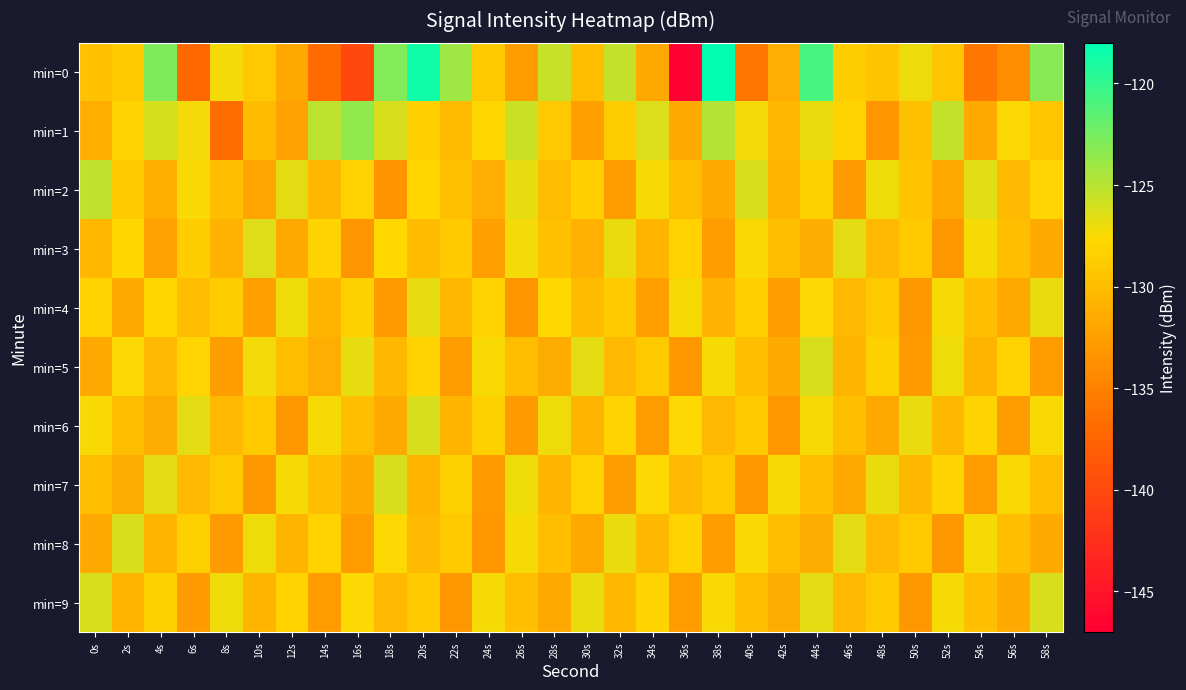

Which series has the largest range (max minus min)?

min=0